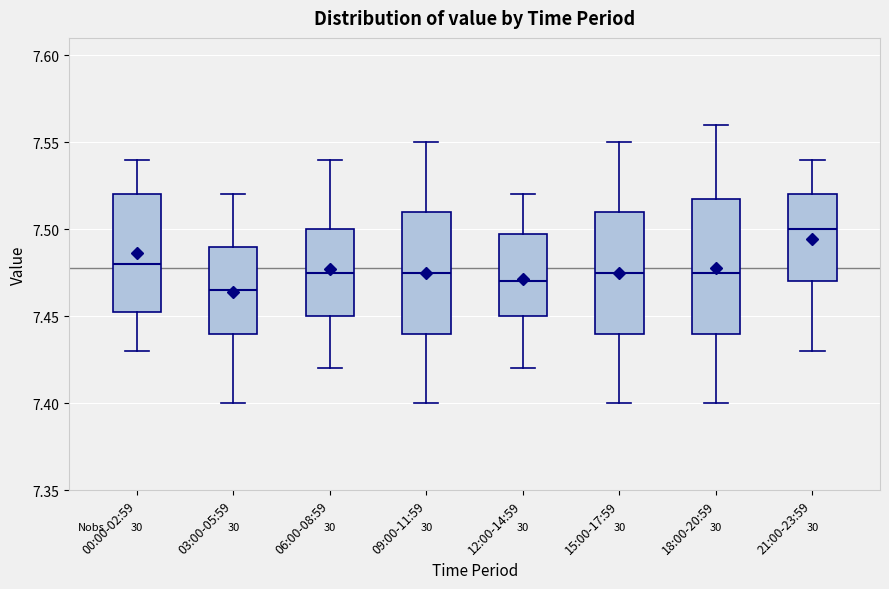

Reading left to right, read every box against the y-axis: the position of its median line, the range the box covers, and the ends of its whiskers. The values are not printed on the chart, so give them approximately, as read against the axis.

00:00-02:59: median 7.480, box 7.455 to 7.520, whiskers 7.430 to 7.540
03:00-05:59: median 7.465, box 7.440 to 7.490, whiskers 7.400 to 7.520
06:00-08:59: median 7.475, box 7.450 to 7.500, whiskers 7.420 to 7.540
09:00-11:59: median 7.475, box 7.440 to 7.510, whiskers 7.400 to 7.550
12:00-14:59: median 7.470, box 7.450 to 7.500, whiskers 7.420 to 7.520
15:00-17:59: median 7.475, box 7.440 to 7.510, whiskers 7.400 to 7.550
18:00-20:59: median 7.475, box 7.440 to 7.520, whiskers 7.400 to 7.560
21:00-23:59: median 7.500, box 7.470 to 7.520, whiskers 7.430 to 7.540